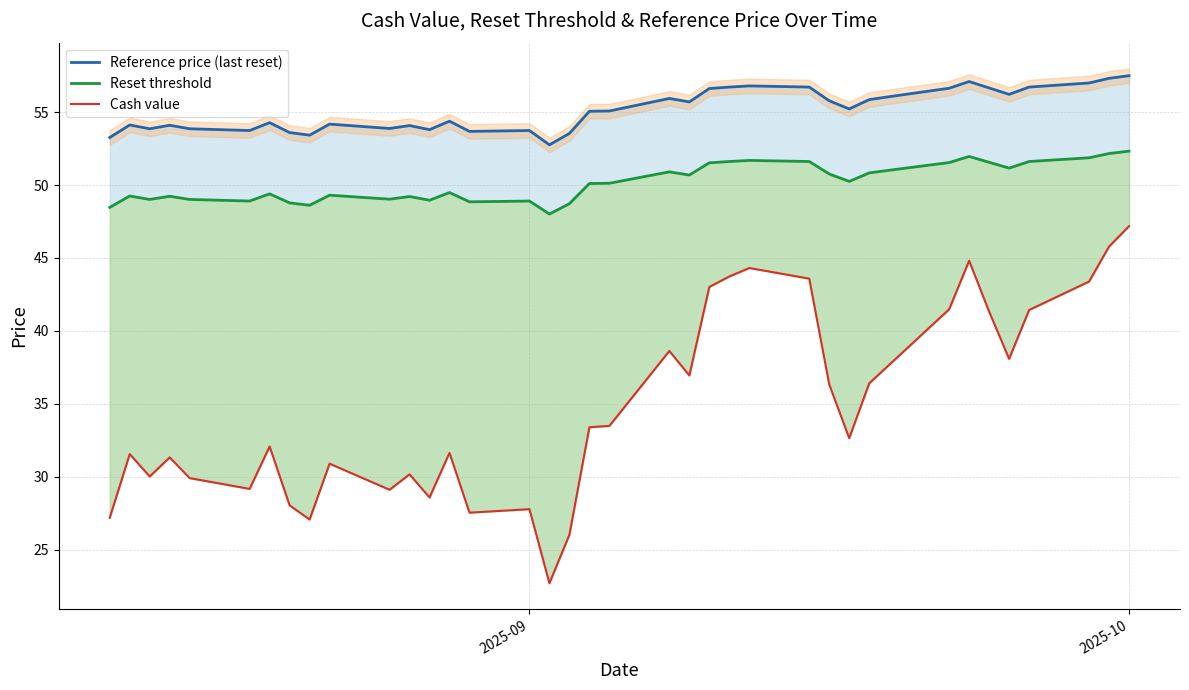

The value of Cash value at 6 is 10.1. True or false?

False